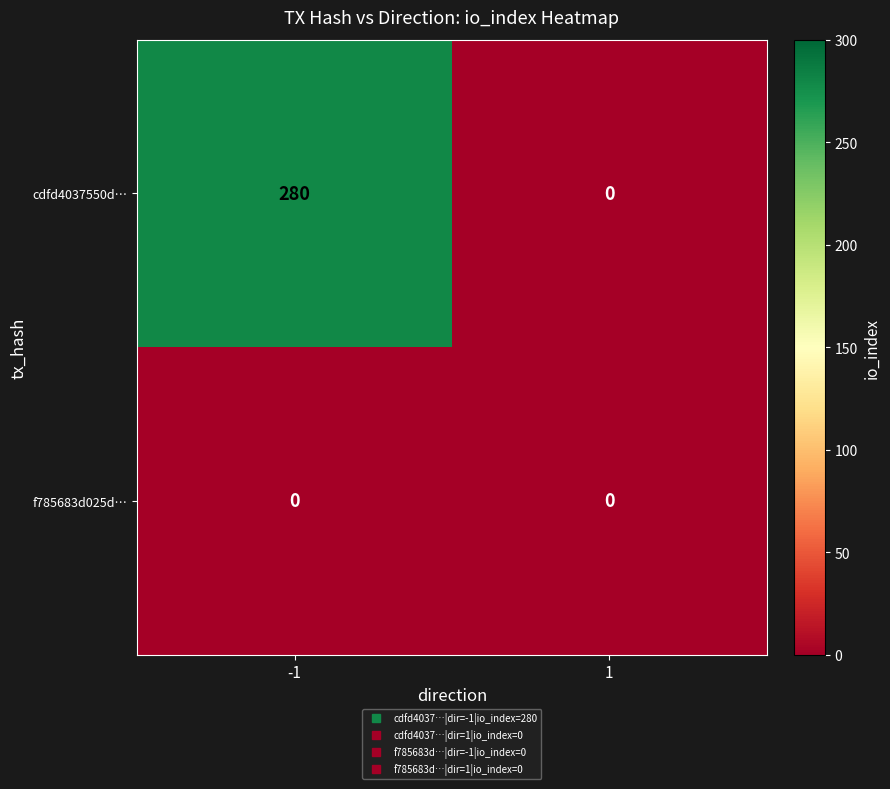

What is the difference between the cdfd4037550d… values at -1 and 1?

280